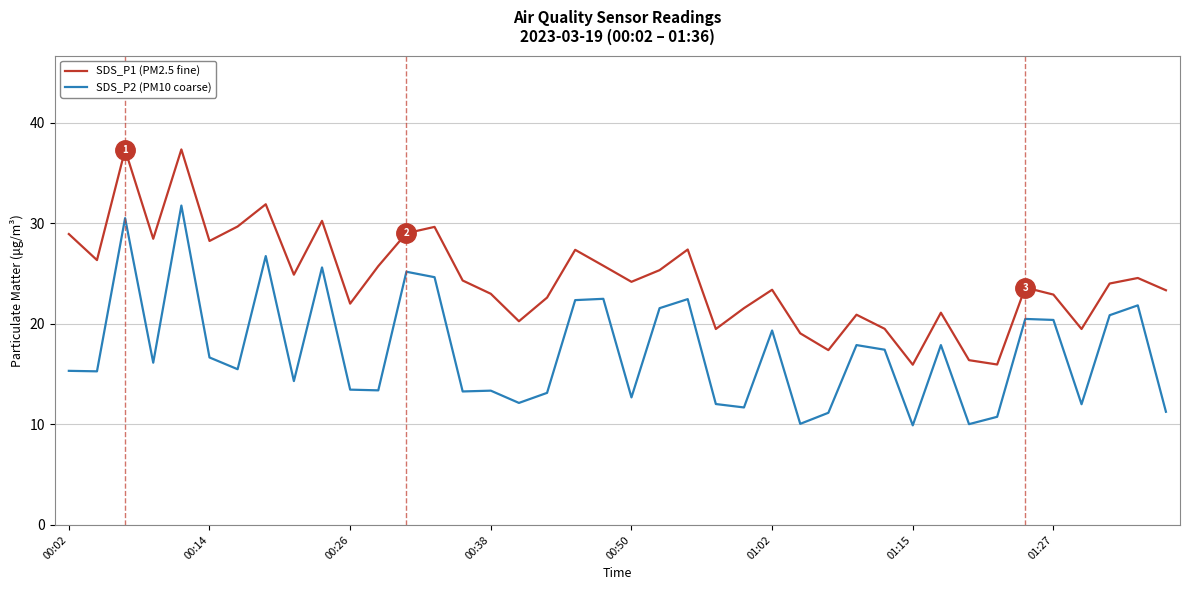

How many values in the SDS_P2 (PM10 coarse) series exceed 16?

20